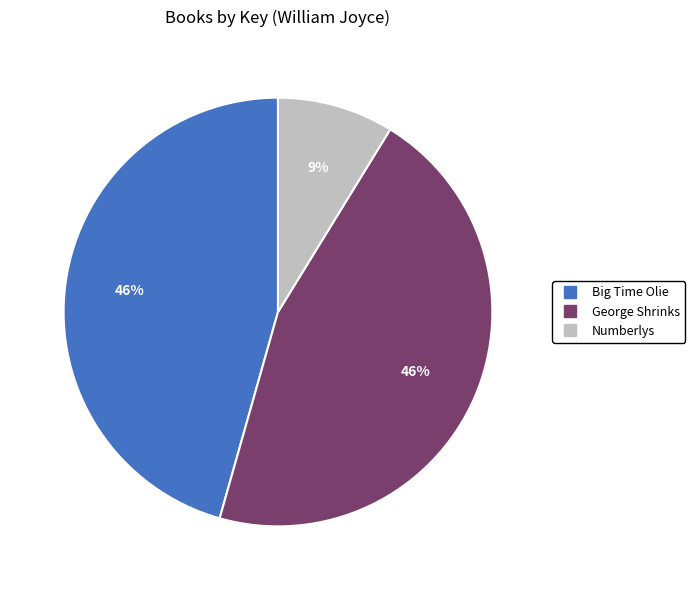

Combined, do Big Time Olie and Numberlys account for over 50%?

Yes